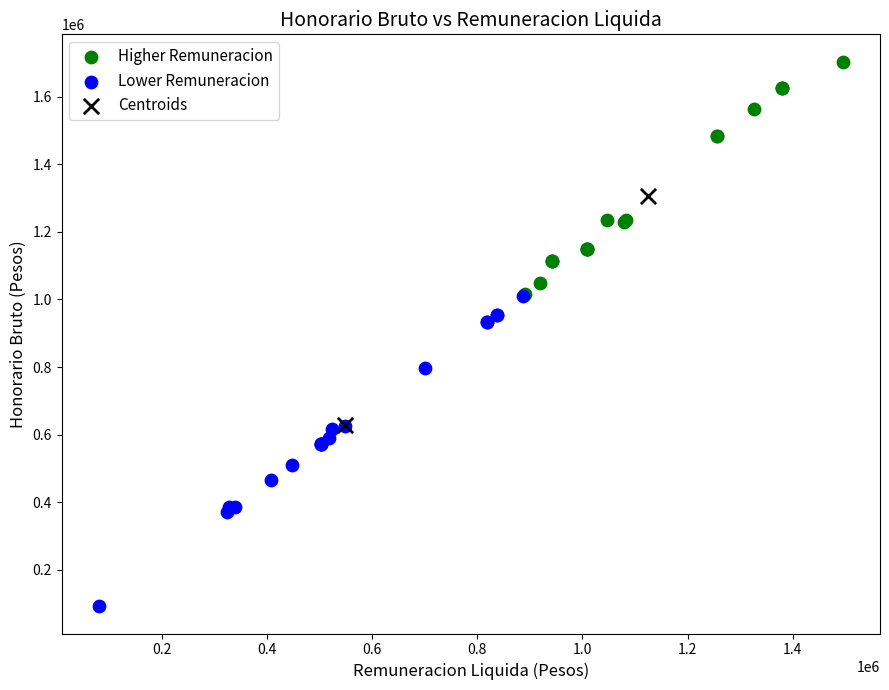

What are all the series names shown in the legend?

Higher Remuneracion, Lower Remuneracion, Centroids